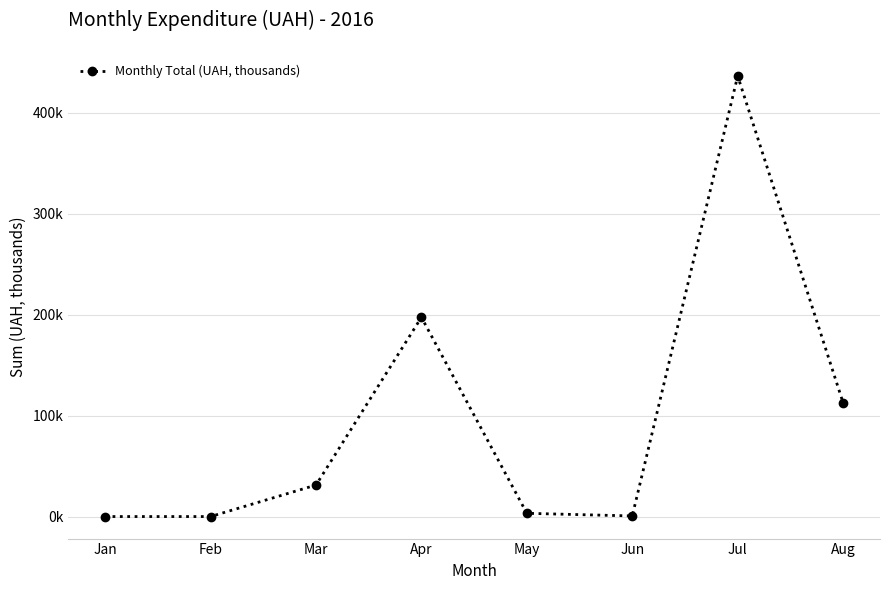

Is this an area chart (filled region under the line)?

No